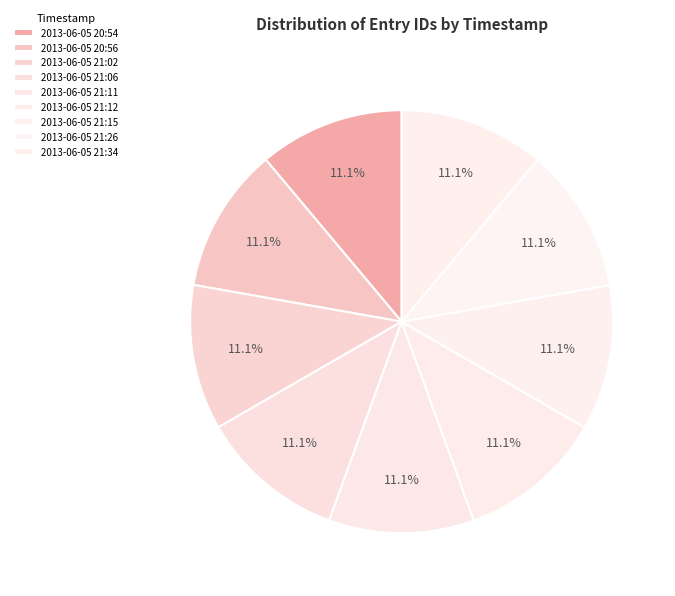

Count the number of slices in the pie.

9